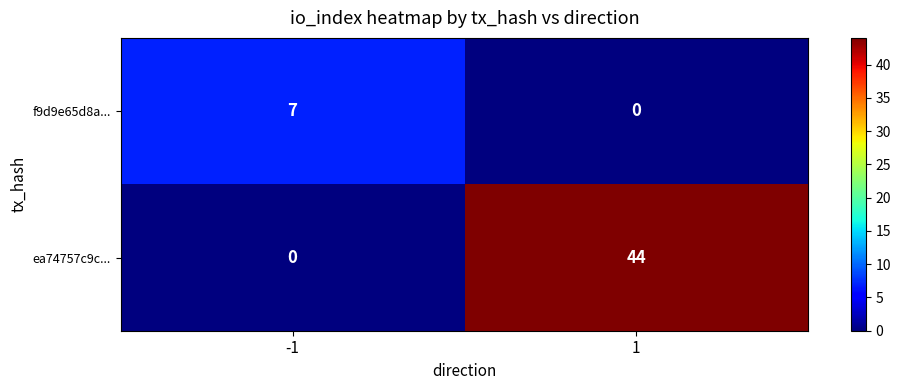

Rank the series by their average value, from lowest to highest.

f9d9e65d8a..., ea74757c9c...